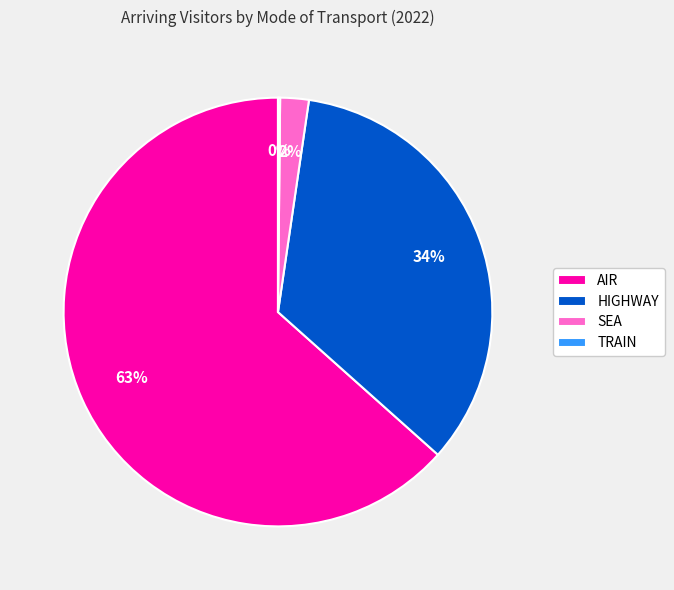

To the nearest percent, what is the average slice percentage?

25%